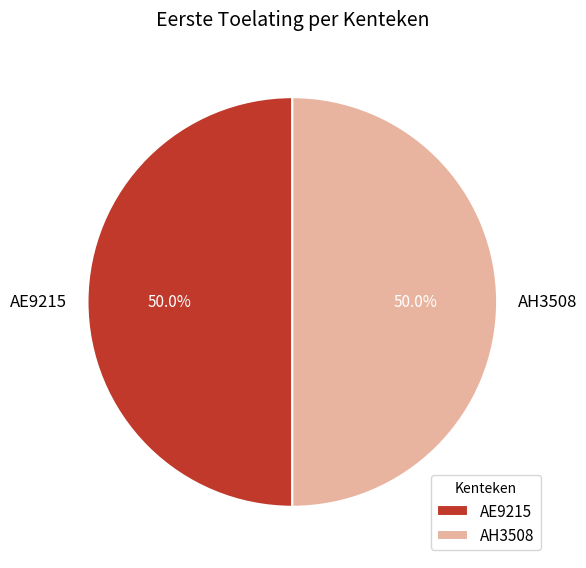

What portion of the pie excludes AE9215?

50.0%